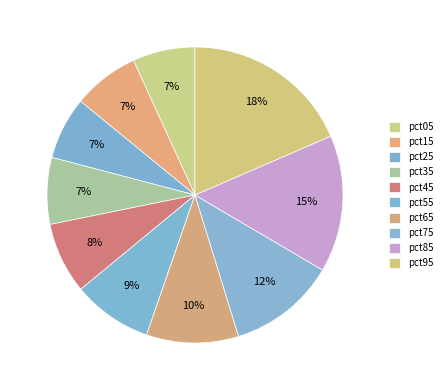

Count the number of slices in the pie.

10